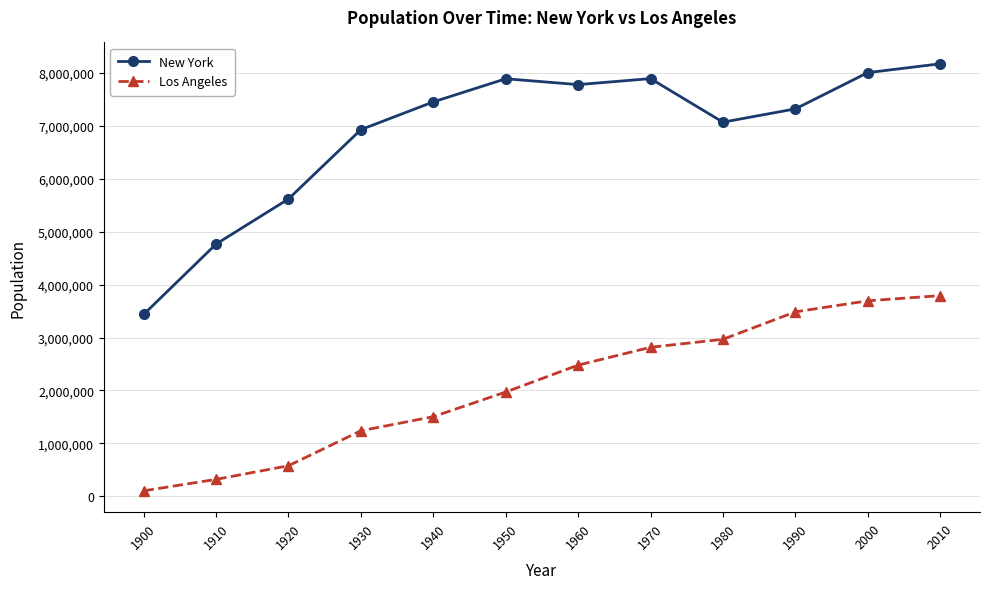

What is the total value across all series at 1920?

6196721